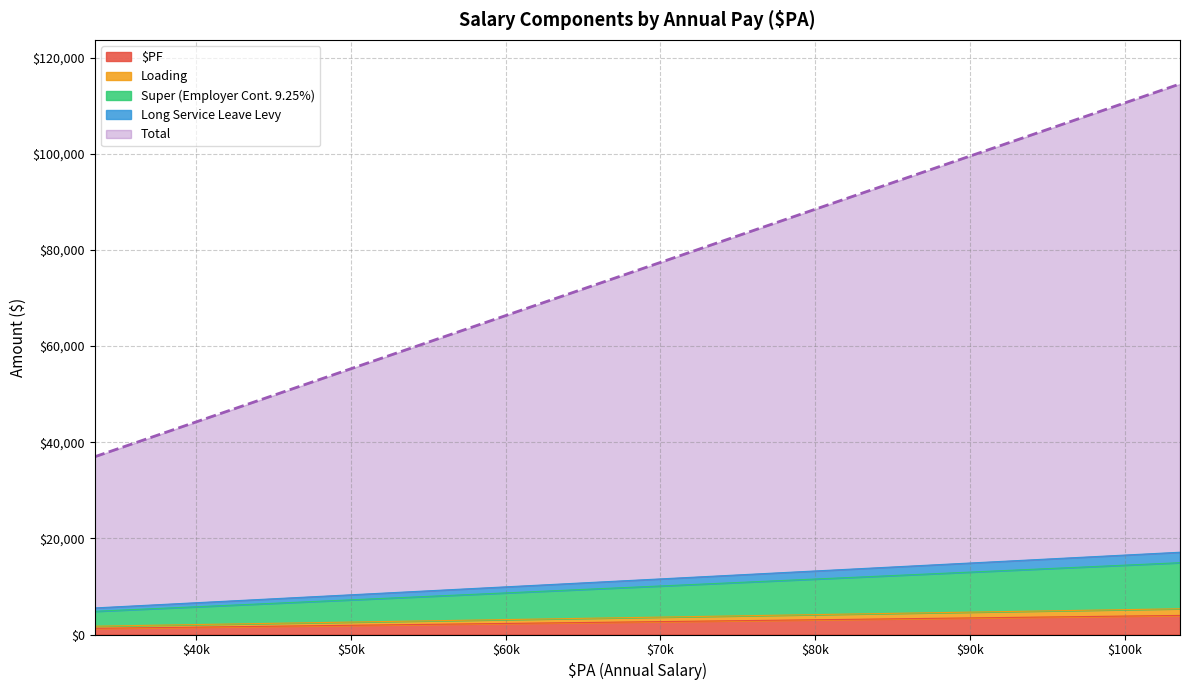

How many lines are shown in the chart?

5